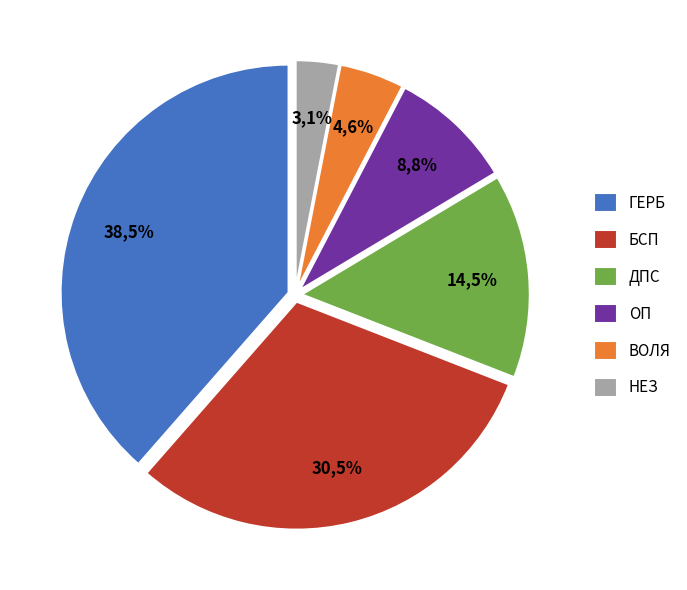

Is БСП the majority of the pie?

No